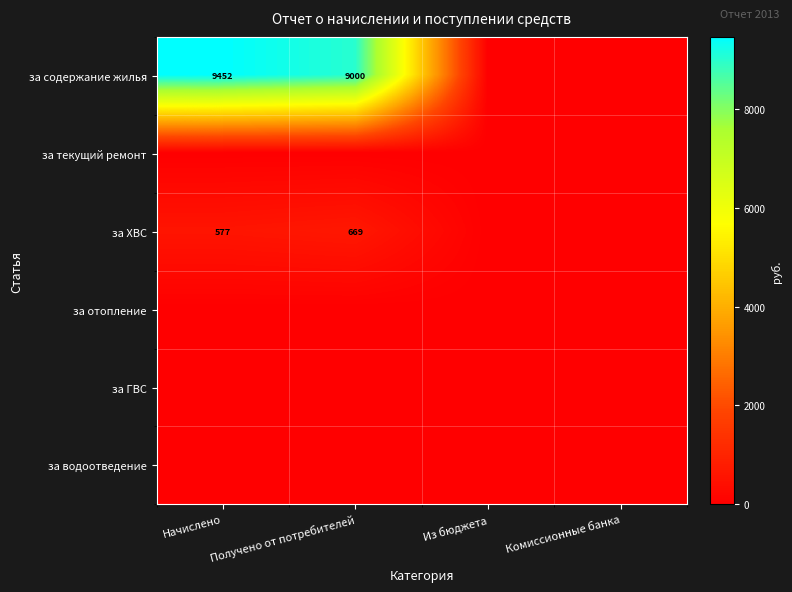

What is the greatest value displayed?

9451.7